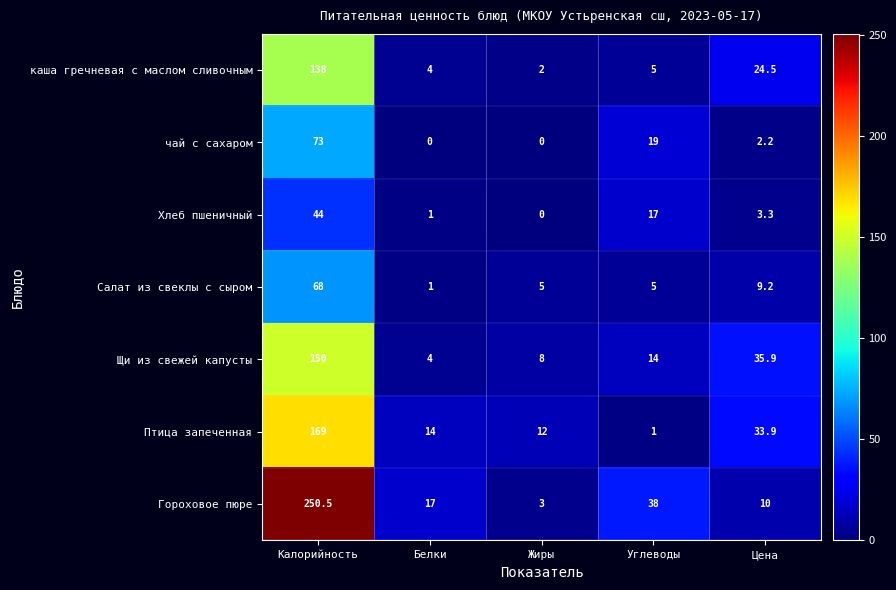

What is the difference between the second highest and second lowest values in the Гороховое пюре series?

28.0